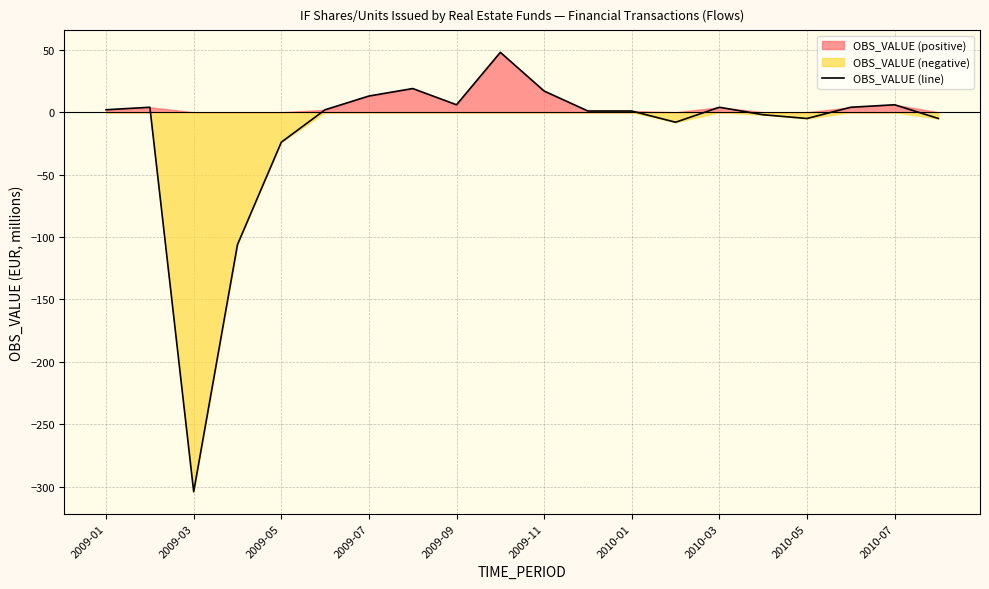

How many interior local valleys (lower than both neighbors) does the data have?

4